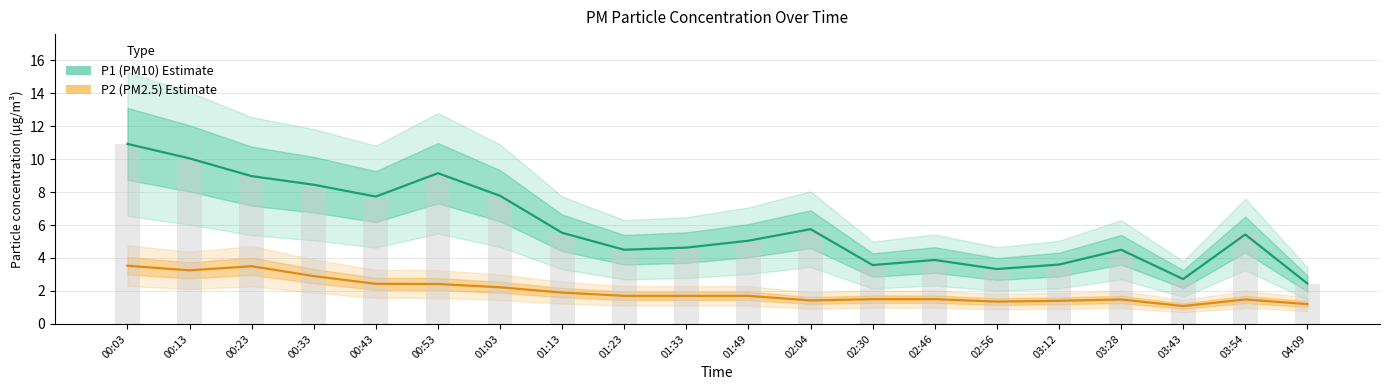

How many series are shown in this chart?

2